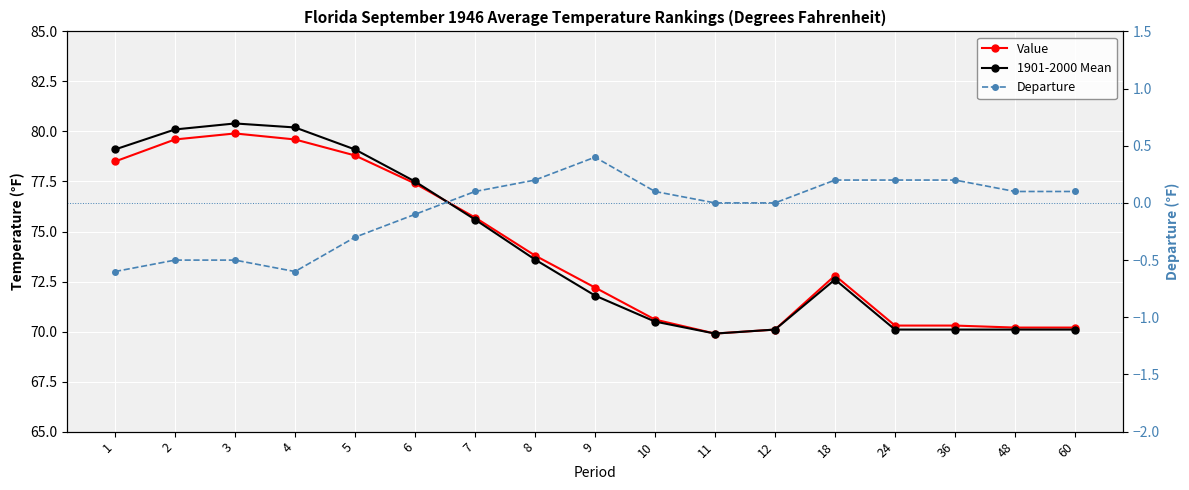

Is it true that 1901-2000 Mean equals 77.5 at 6?

True